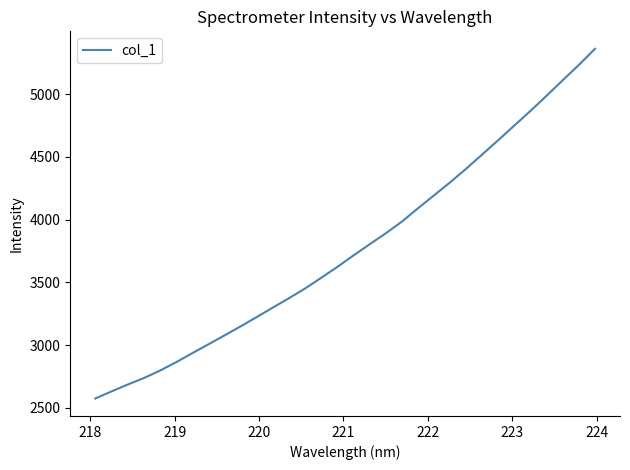

What is the smallest value displayed?

2574.6